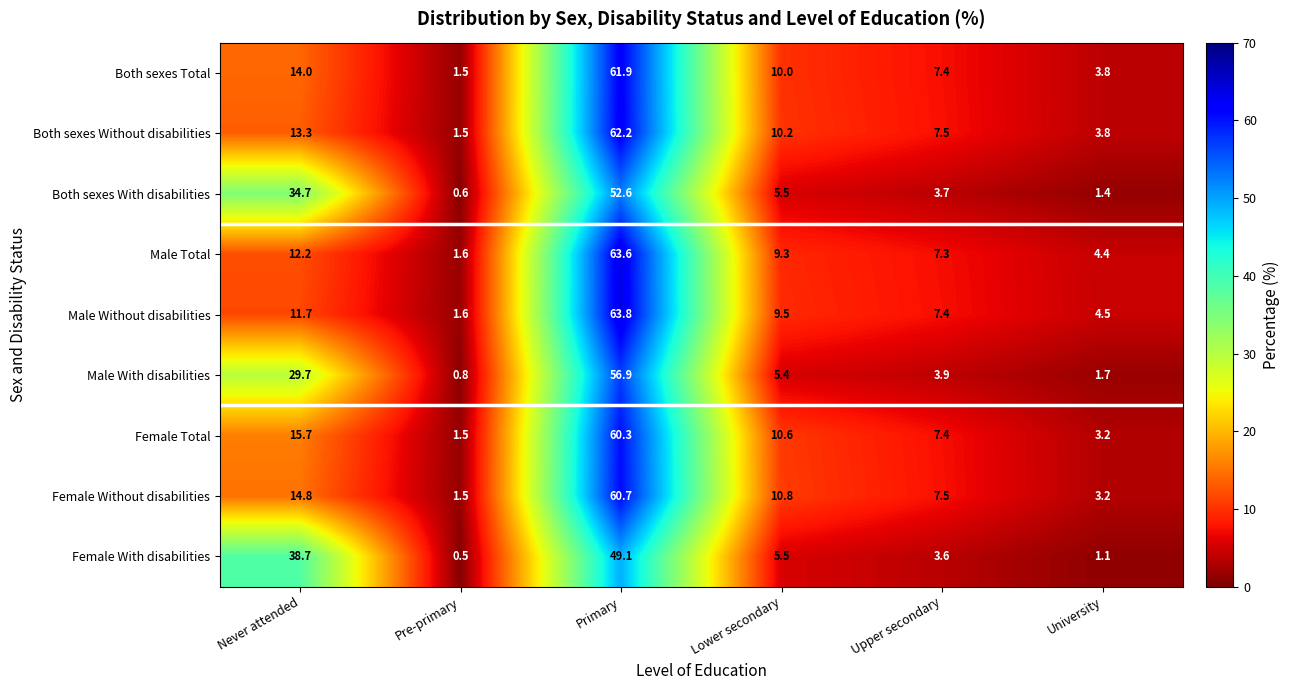

At which category is the sum across all series the highest?

Primary